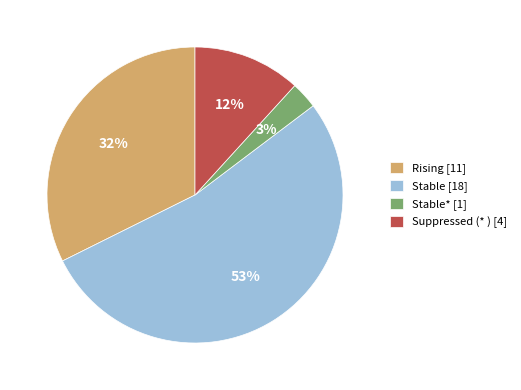

Is the sum of Rising [11] and Stable* [1] greater than half?

No